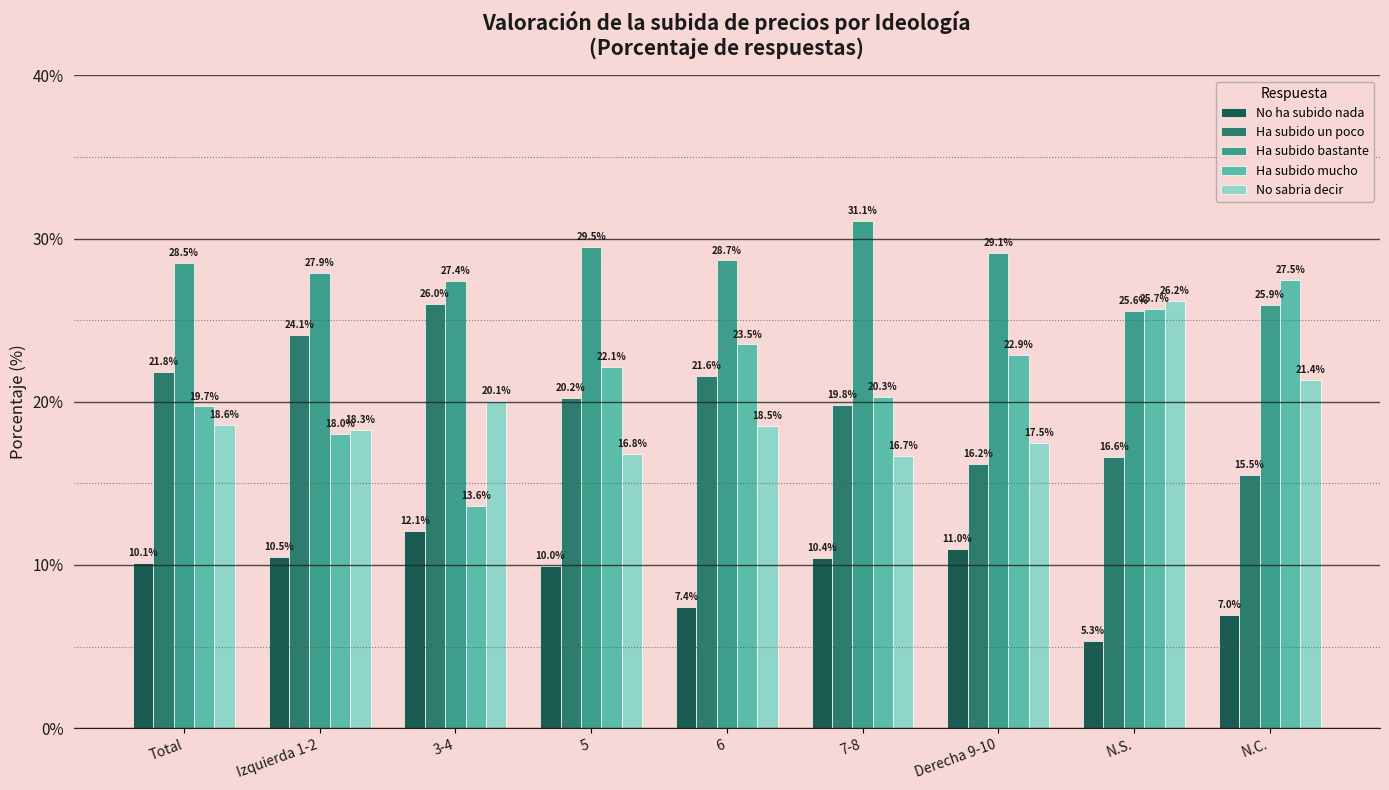

What is the average value of the No sabria decir series?

19.3